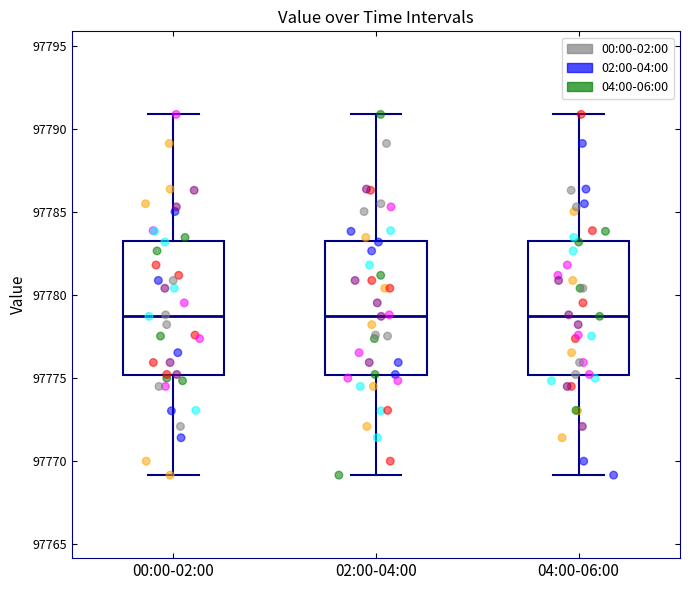

Reading left to right, read every box against the y-axis: the position of its median line, the range the box covers, and the ends of its whiskers. The values are not printed on the chart, so give them approximately, as read against the axis.

00:00-02:00: median 97779.0, box 97775.0 to 97783.5, whiskers 97769.0 to 97791.0
02:00-04:00: median 97779.0, box 97775.0 to 97783.5, whiskers 97769.0 to 97791.0
04:00-06:00: median 97779.0, box 97775.0 to 97783.5, whiskers 97769.0 to 97791.0